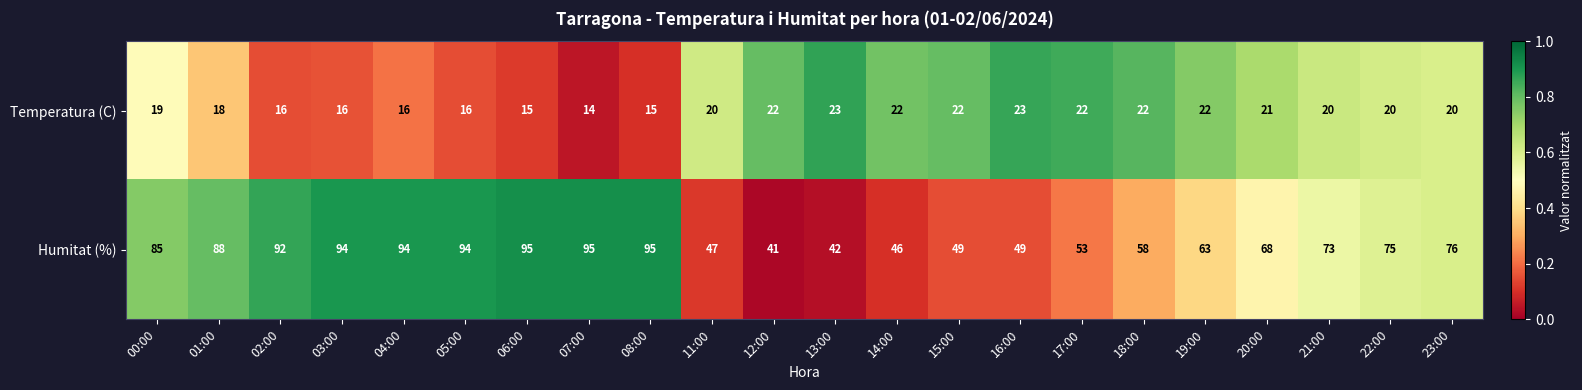

Is the value of Humitat (%) at 00:00 greater than the value of Temperatura (C) at 00:00?

Yes